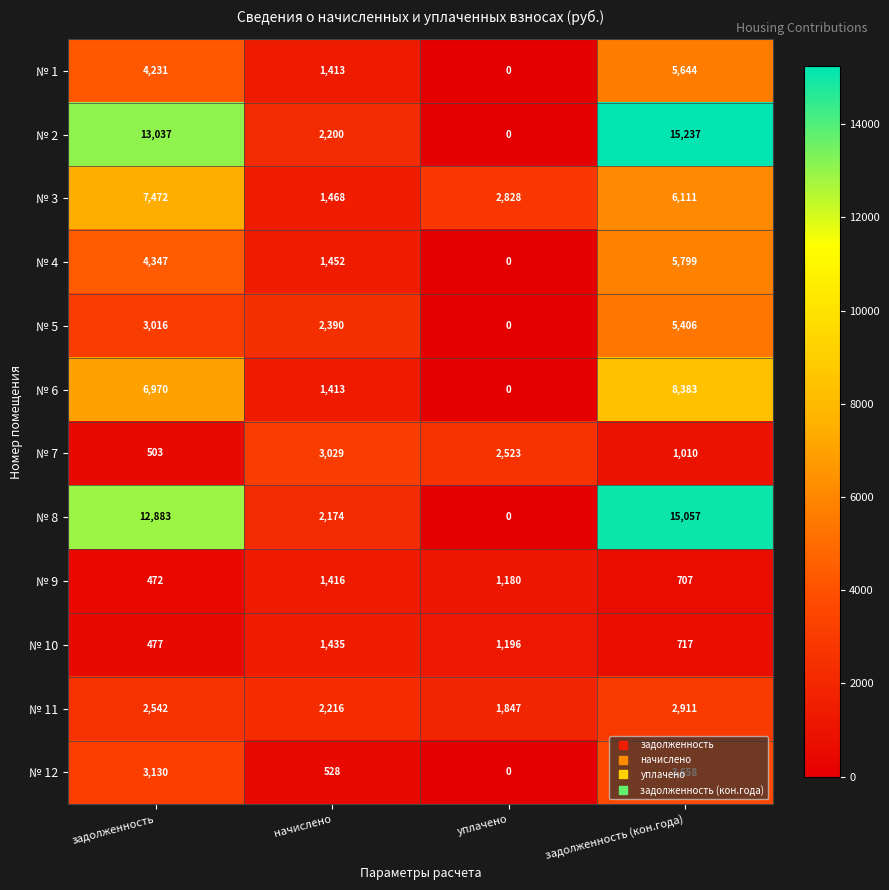

At which category is the sum across all series the highest?

задолженность (кон.года)